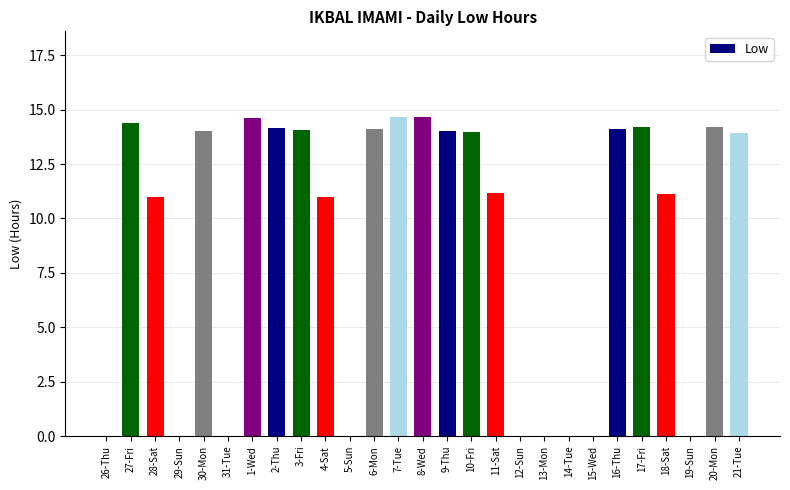

Where does the data first go above 13?

27-Fri